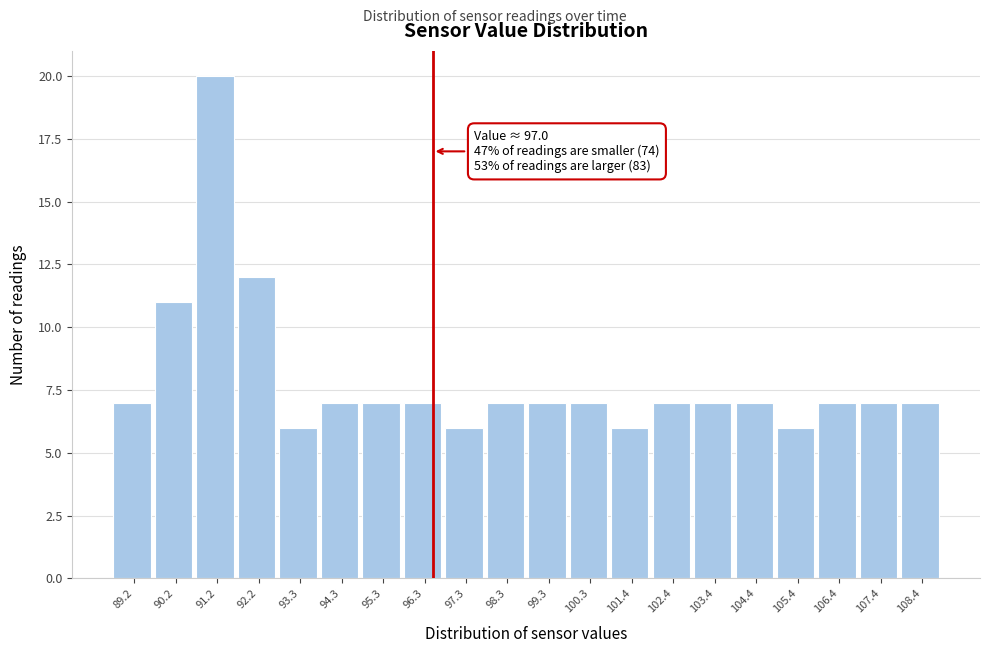

Reading left to right, list all the values displayed in this chart.

7	11	20	12	6	7	7	7	6	7	7	7	6	7	7	7	6	7	7	7